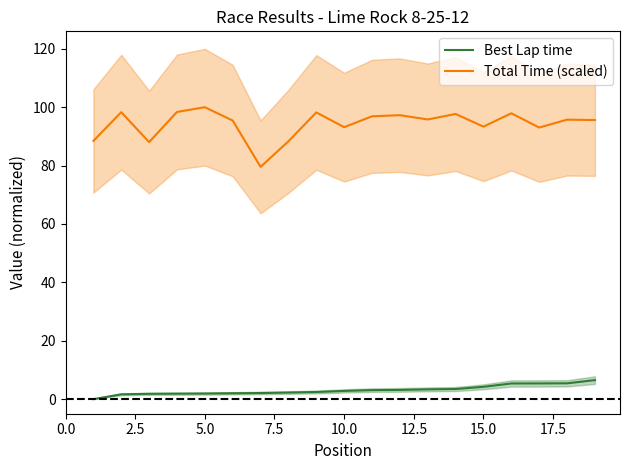

Which series has the widest spread of values?

Total Time (scaled)